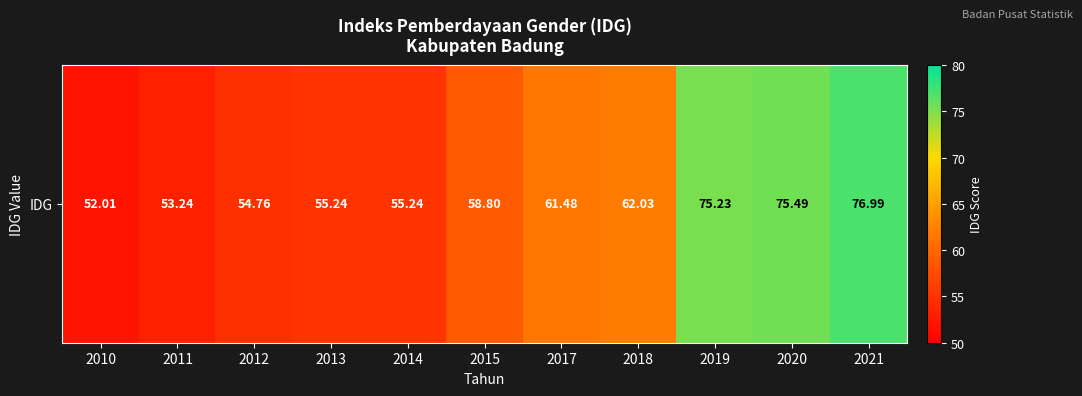

At which label does the data first exceed 58?

2015